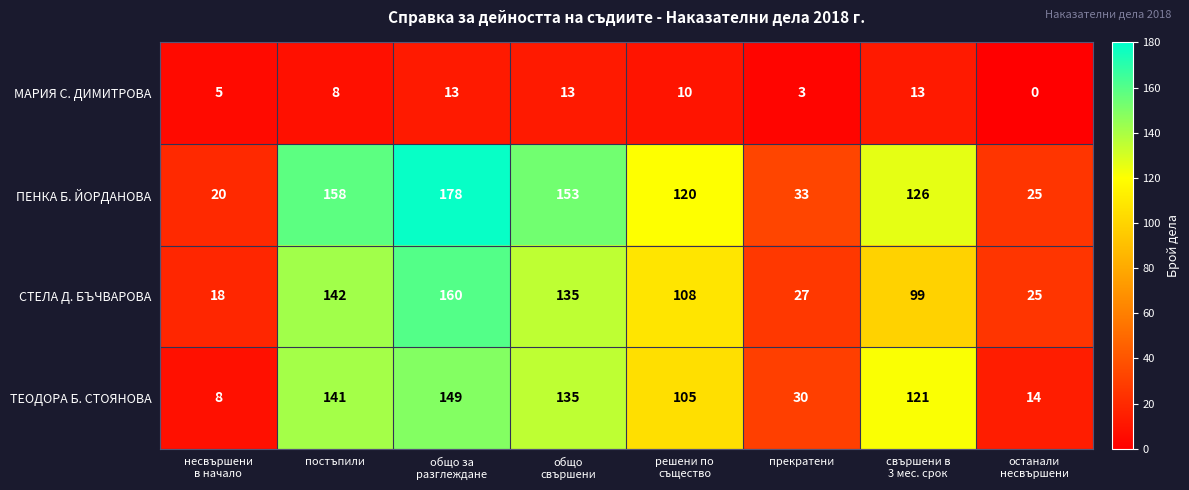

What is the spread (max minus min) of values at останали
несвършени?

25